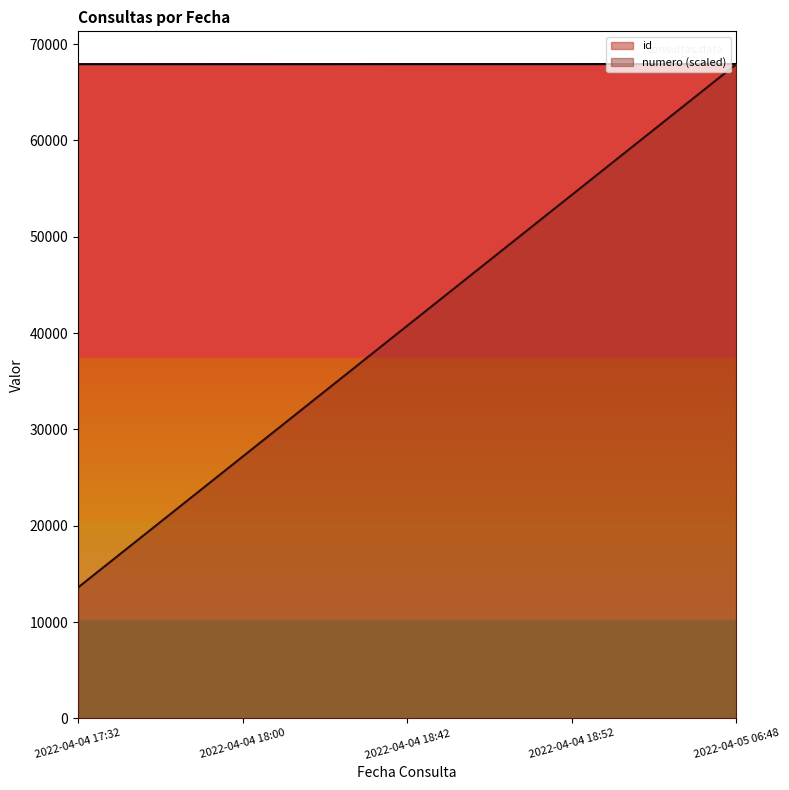

True or false: numero and id intersect in this chart.

False